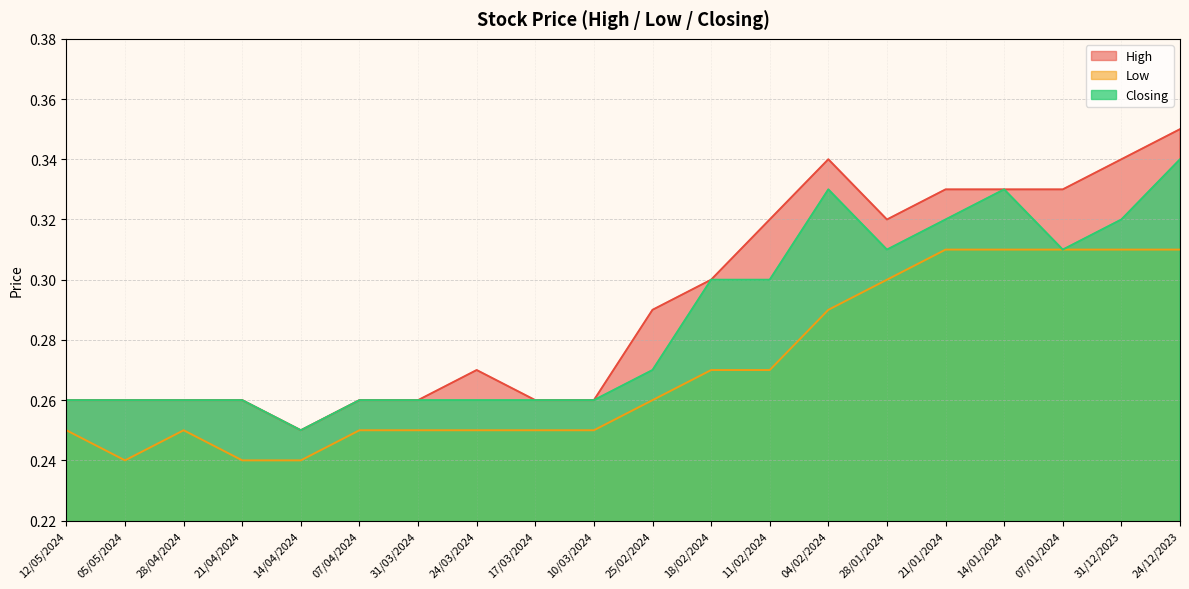

Rank the categories by Closing value from lowest to highest.

14/04/2024, 12/05/2024, 05/05/2024, 28/04/2024, 21/04/2024, 07/04/2024, 31/03/2024, 24/03/2024, 17/03/2024, 10/03/2024, 25/02/2024, 18/02/2024, 11/02/2024, 28/01/2024, 07/01/2024, 21/01/2024, 31/12/2023, 04/02/2024, 14/01/2024, 24/12/2023